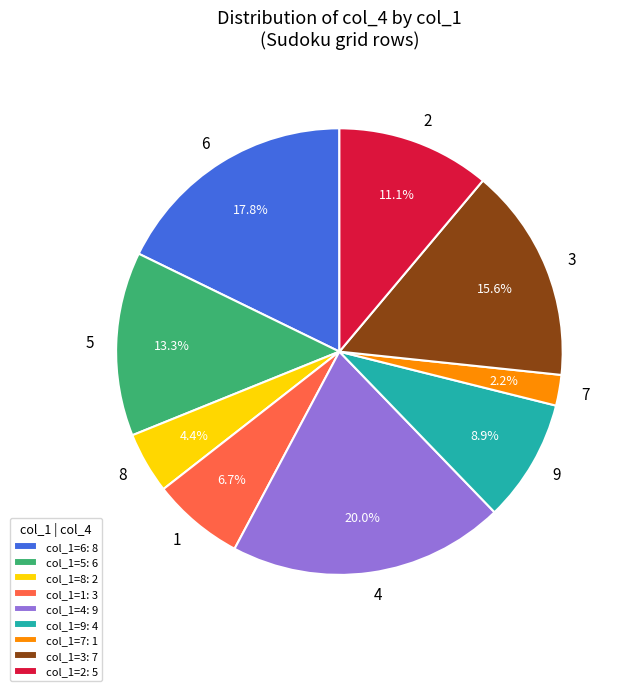

Is it true that col_1=3 is 16% of the pie?

True